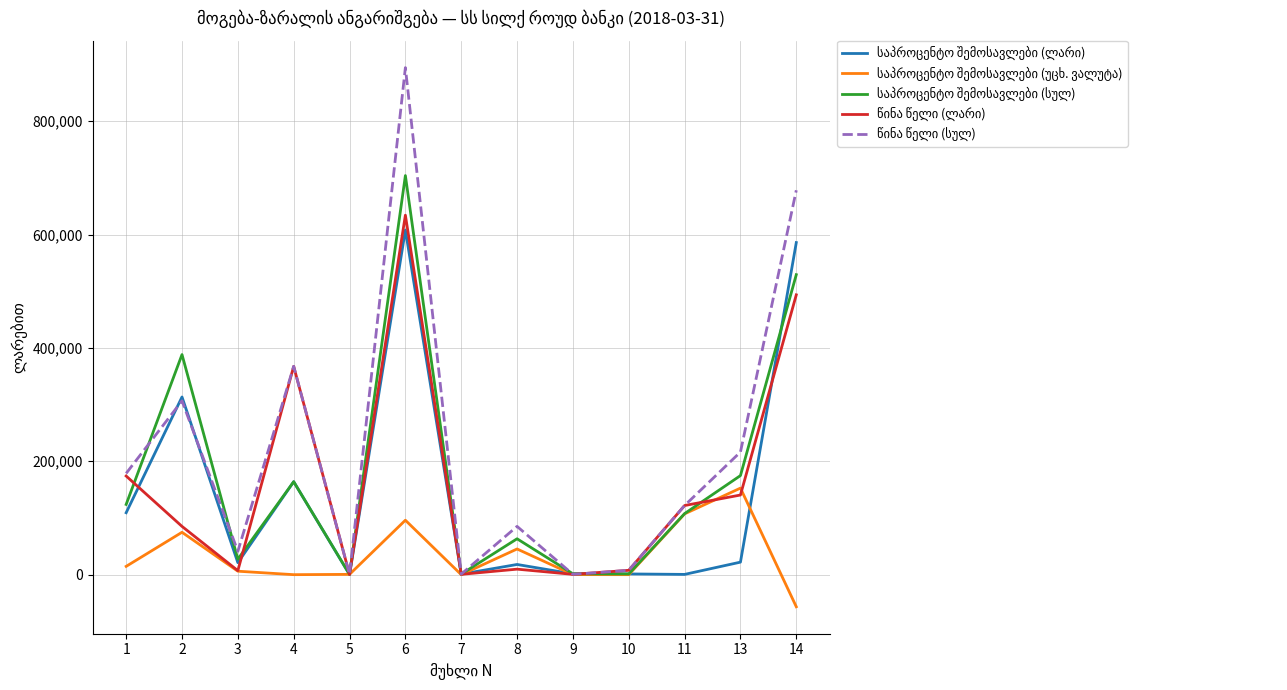

What is the maximum value shown in the chart?

894406.2